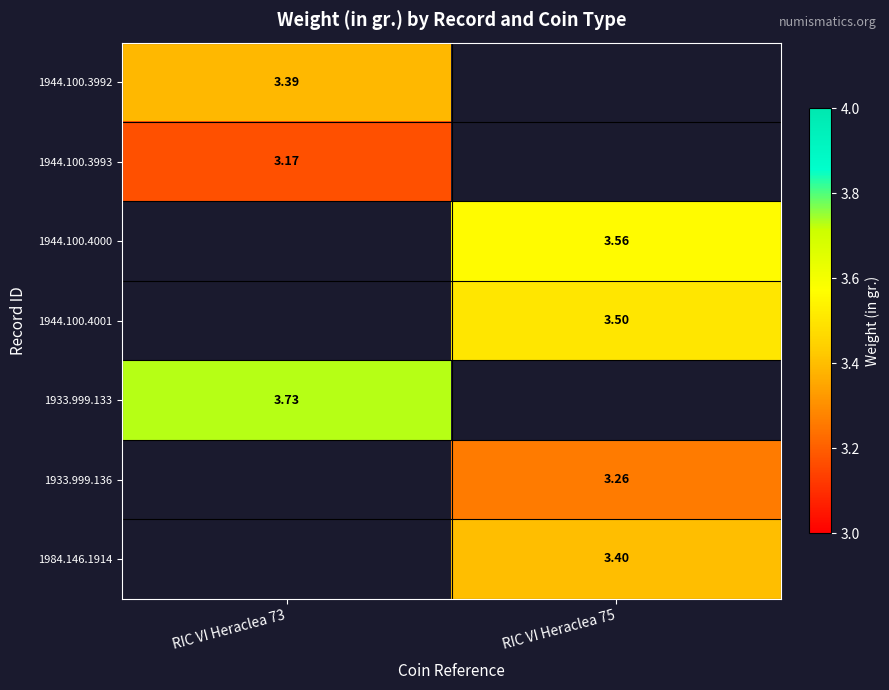

At which label is 1944.100.3993 closest to 3?

RIC VI Heraclea 73